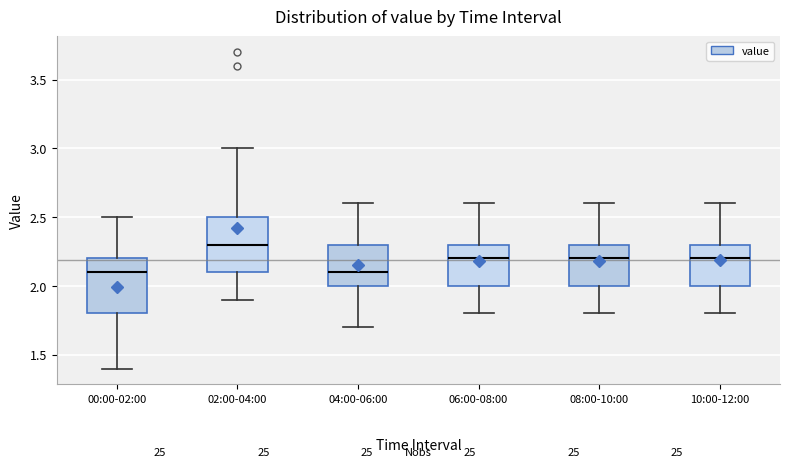

Reading left to right, transcribe this box plot: for each box, give where its median line is, the range the box spans, and where its two whiskers end, as read against the y-axis. The values are not printed on the chart, so give them approximately, as read against the axis.

00:00-02:00: median 2.1, box 1.8 to 2.2, whiskers 1.4 to 2.5
02:00-04:00: median 2.3, box 2.1 to 2.5, whiskers 1.9 to 3.0
04:00-06:00: median 2.1, box 2.0 to 2.3, whiskers 1.7 to 2.6
06:00-08:00: median 2.2, box 2.0 to 2.3, whiskers 1.8 to 2.6
08:00-10:00: median 2.2, box 2.0 to 2.3, whiskers 1.8 to 2.6
10:00-12:00: median 2.2, box 2.0 to 2.3, whiskers 1.8 to 2.6